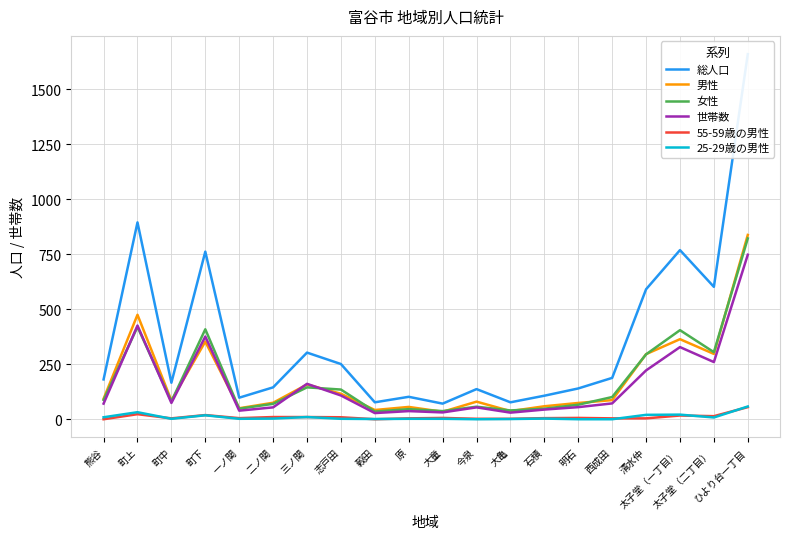

True or false: 女性 and 総人口 intersect in this chart.

False